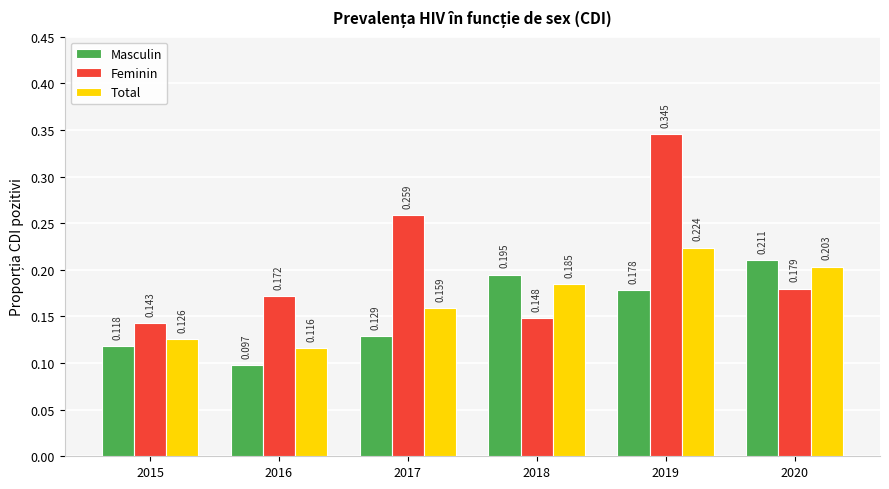

At which label does Total reach its peak?

2019